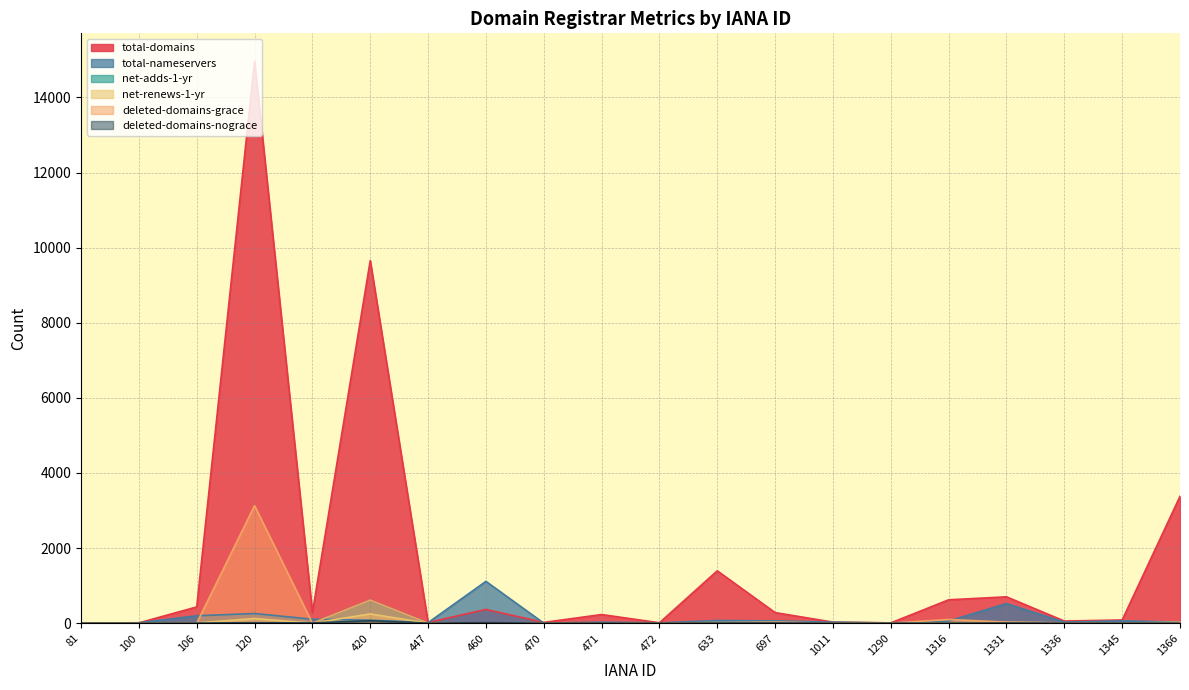

Reading left to right, transcribe all the data shown in this chart.

total-domains: 81=9	100=7	106=432	120=14960	292=282	420=9657	447=18	460=365	470=20	471=229	472=10	633=1394	697=281	1011=28	1290=7	1316=622	1331=701	1336=56	1345=85	1366=3378
total-nameservers: 81=0	100=10	106=196	120=256	292=104	420=79	447=13	460=1113	470=1	471=26	472=8	633=70	697=61	1011=26	1290=5	1316=56	1331=522	1336=27	1345=61	1366=27
net-adds-1-yr: 81=0	100=0	106=1	120=7	292=1	420=610	447=0	460=0	470=0	471=9	472=0	633=0	697=0	1011=0	1290=0	1316=1	1331=17	1336=0	1345=0	1366=3
net-renews-1-yr: 81=0	100=0	106=5	120=123	292=0	420=246	447=0	460=3	470=0	471=0	472=0	633=15	697=17	1011=4	1290=0	1316=7	1331=18	1336=8	1345=1	1366=24
deleted-domains-grace: 81=0	100=0	106=0	120=3129	292=0	420=613	447=0	460=8	470=0	471=2	472=0	633=4	697=25	1011=0	1290=0	1316=97	1331=27	1336=3	1345=0	1366=2
deleted-domains-nograce: 81=0	100=0	106=1	120=11	292=6	420=65	447=0	460=13	470=0	471=2	472=0	633=2	697=5	1011=0	1290=0	1316=1	1331=5	1336=0	1345=0	1366=0